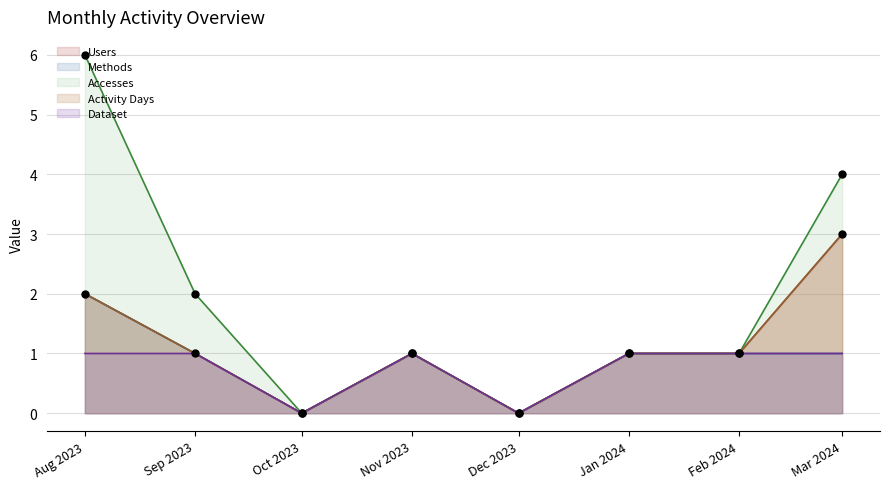

What are all the series names shown in the legend?

Users, Methods, Dataset, Accesses, Activity Days